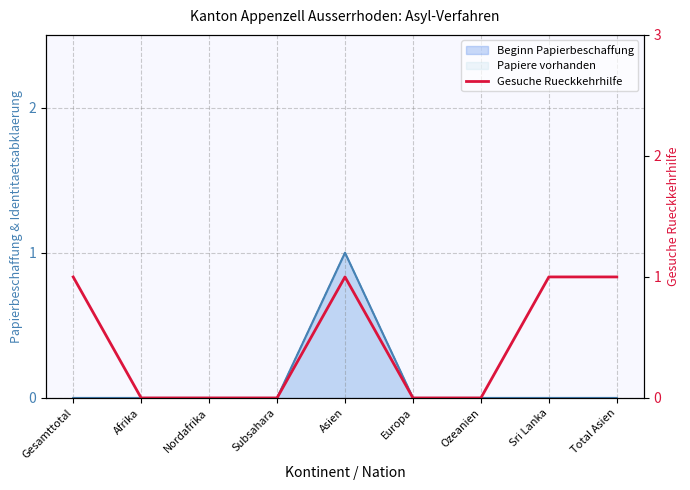

The chart shows a value of 2 at Gesamttotal. True or false?

False